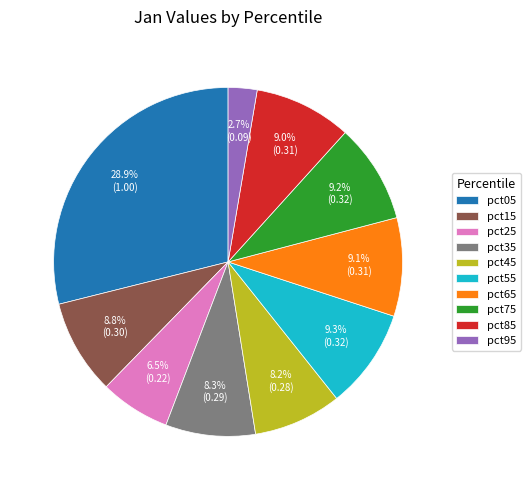

How many slices are in this pie chart?

10